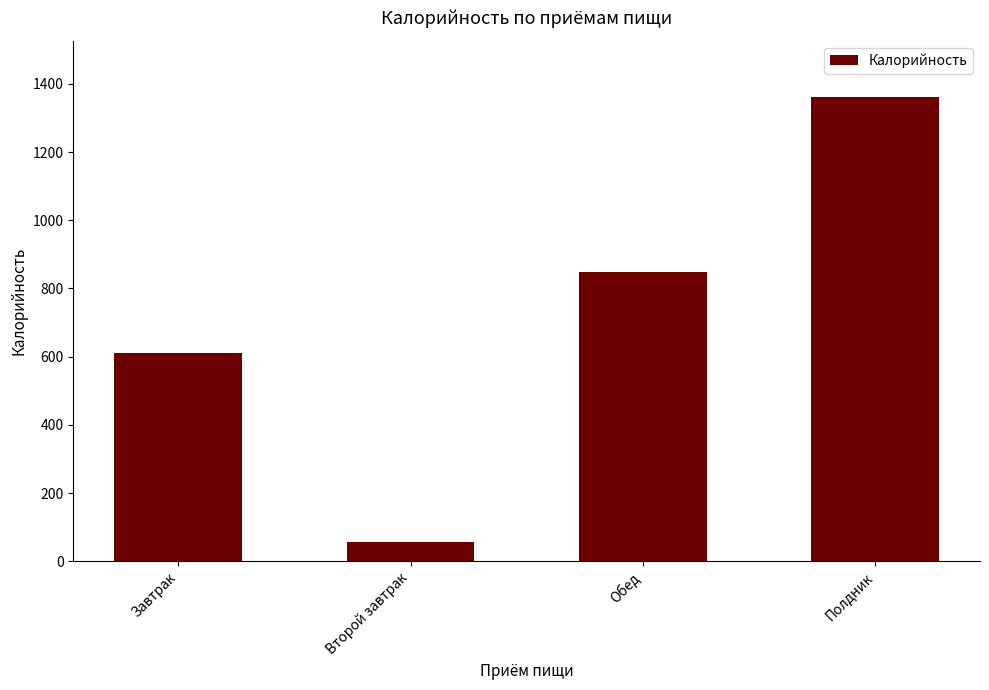

Are the bars horizontal?

No